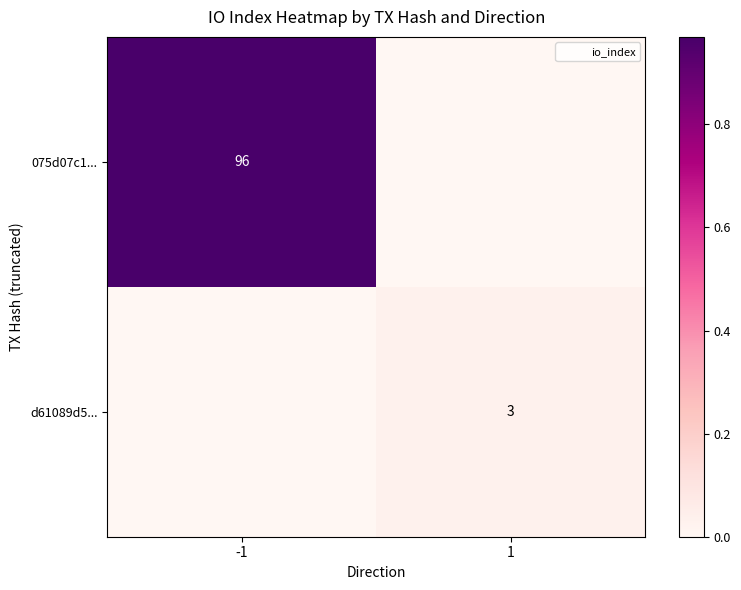

Is the value of d61089d5... at 1 greater than the value of 075d07c1... at -1?

No